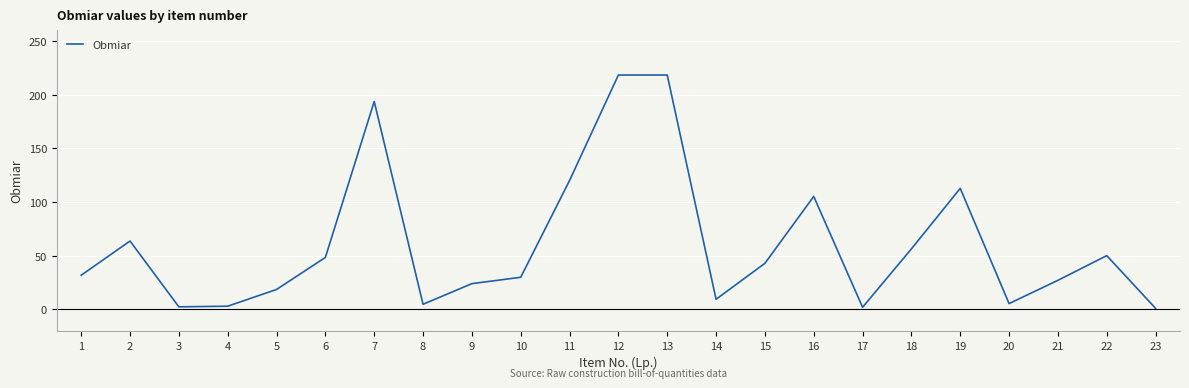

What is the sum of all values?

1389.1